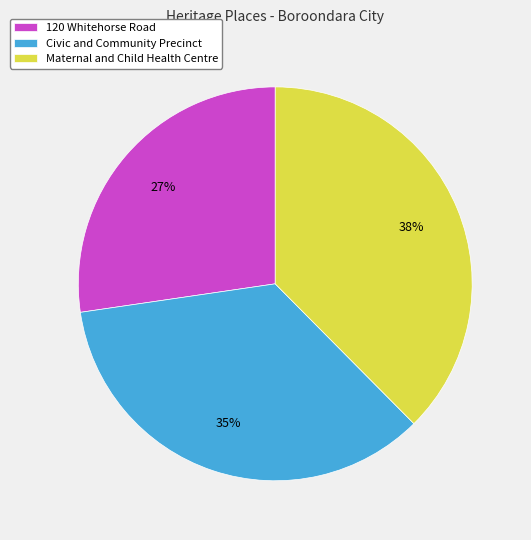

Rank the categories by value from lowest to highest.

120 Whitehorse Road, Civic and Community Precinct, Maternal and Child Health Centre